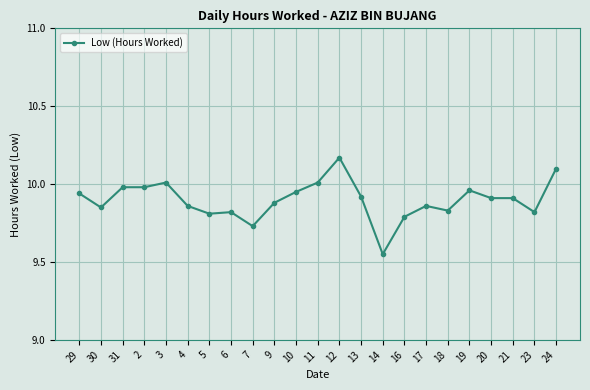

What is the label of the 4th point from the right?

20